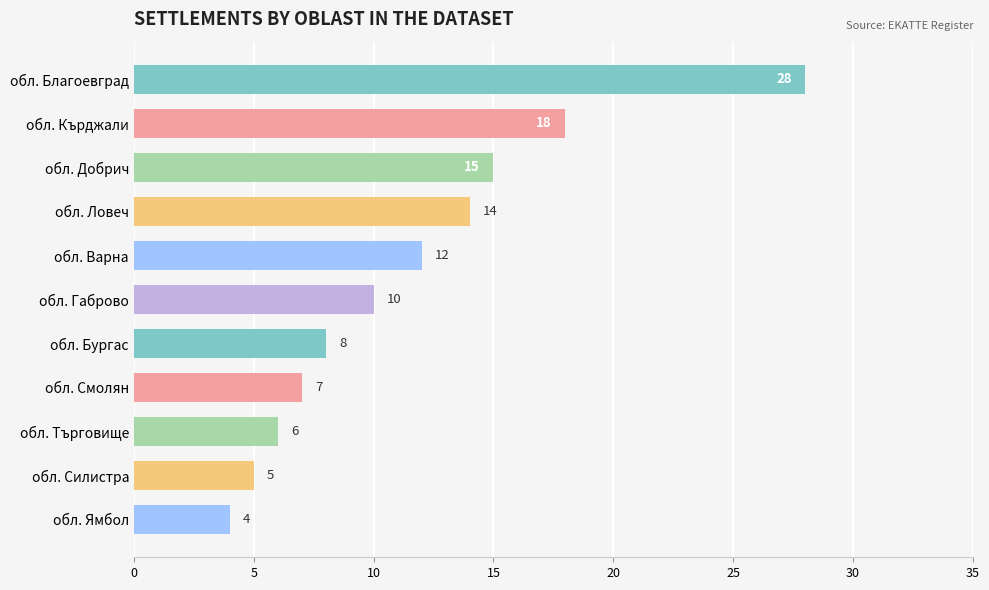

Reading top to bottom, list all the values displayed in this chart.

28	18	15	14	12	10	8	7	6	5	4